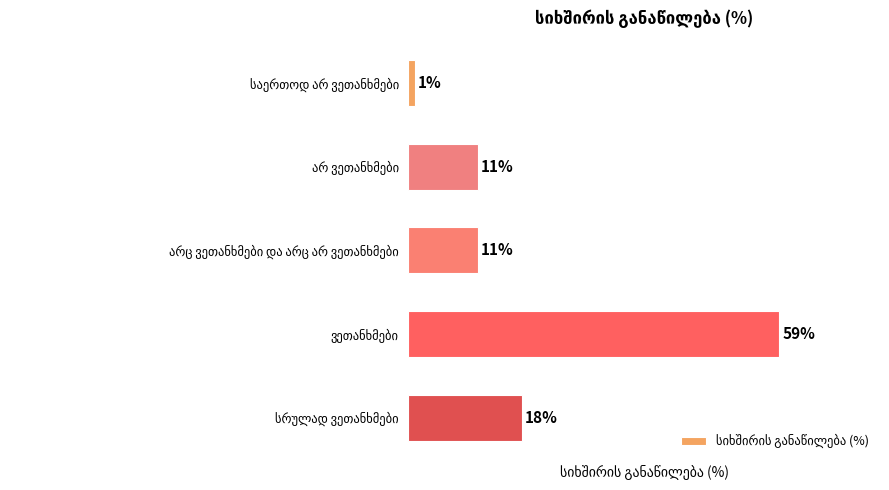

How many values exceed 11?

2